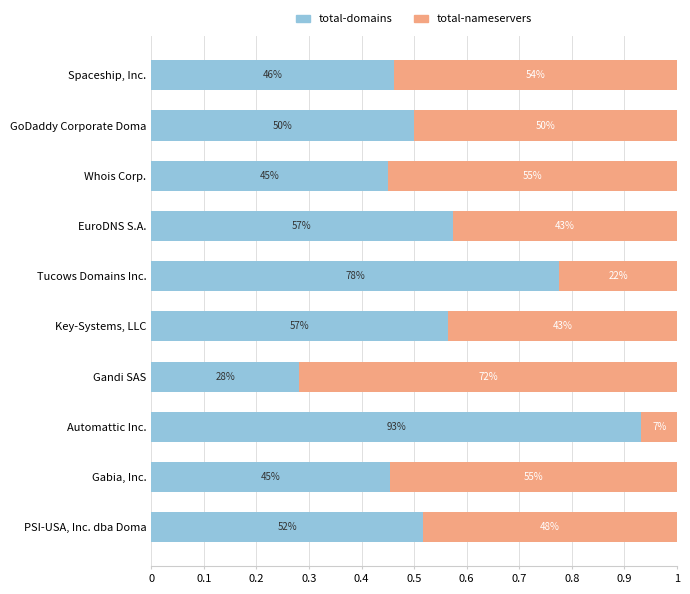

What are all the series names shown in the legend?

total-domains, total-nameservers